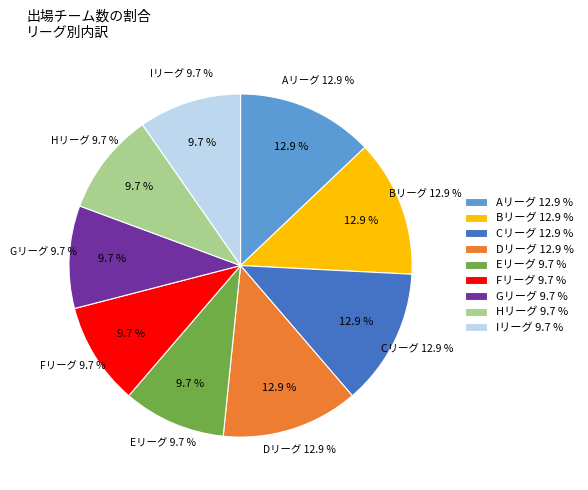

To the nearest percent, what percentage of the pie is Aリーグ?

13%